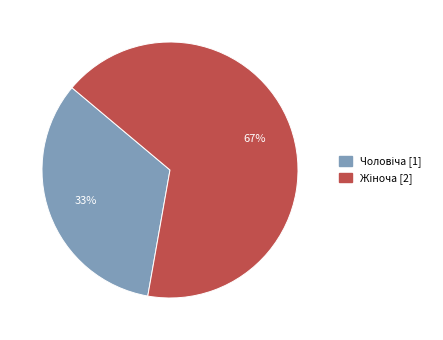

Is there a majority slice in this chart?

Yes